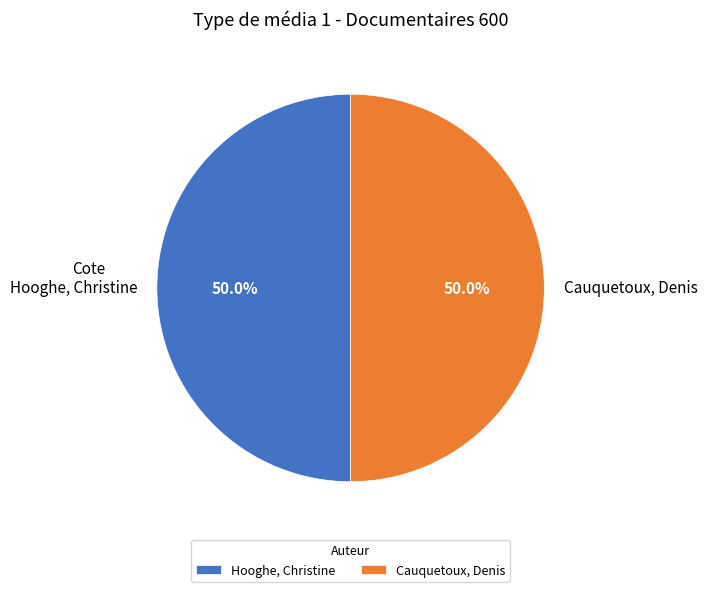

To the nearest percent, what is the average slice percentage?

50%